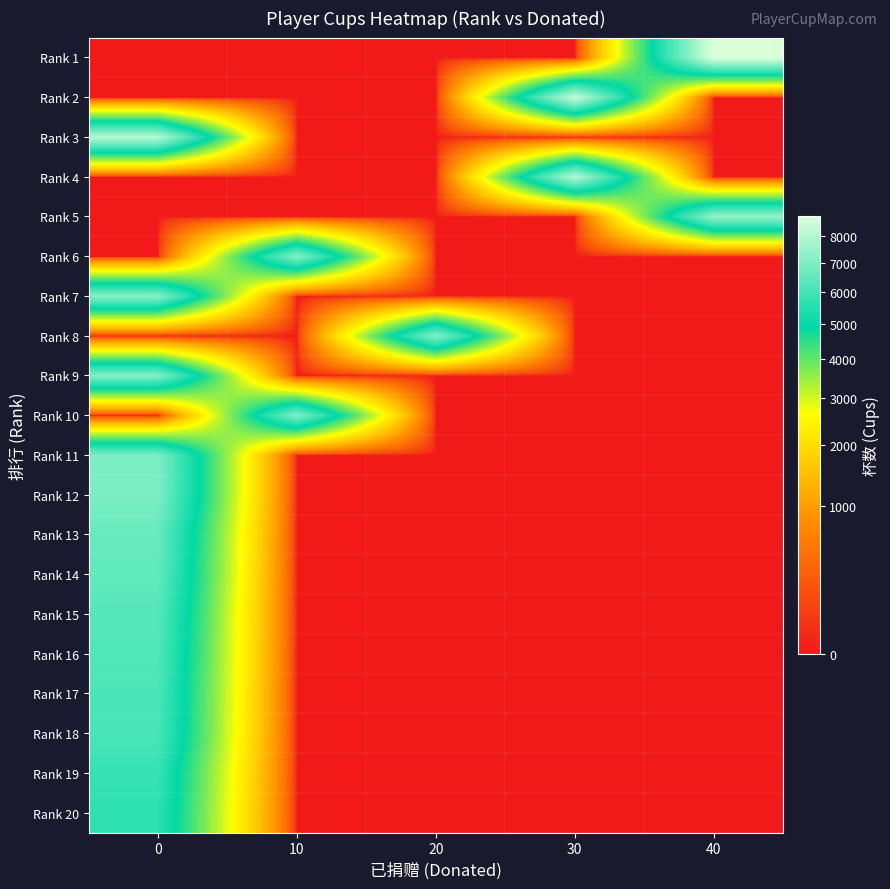

At how many categories does at least one series exceed 328?

5